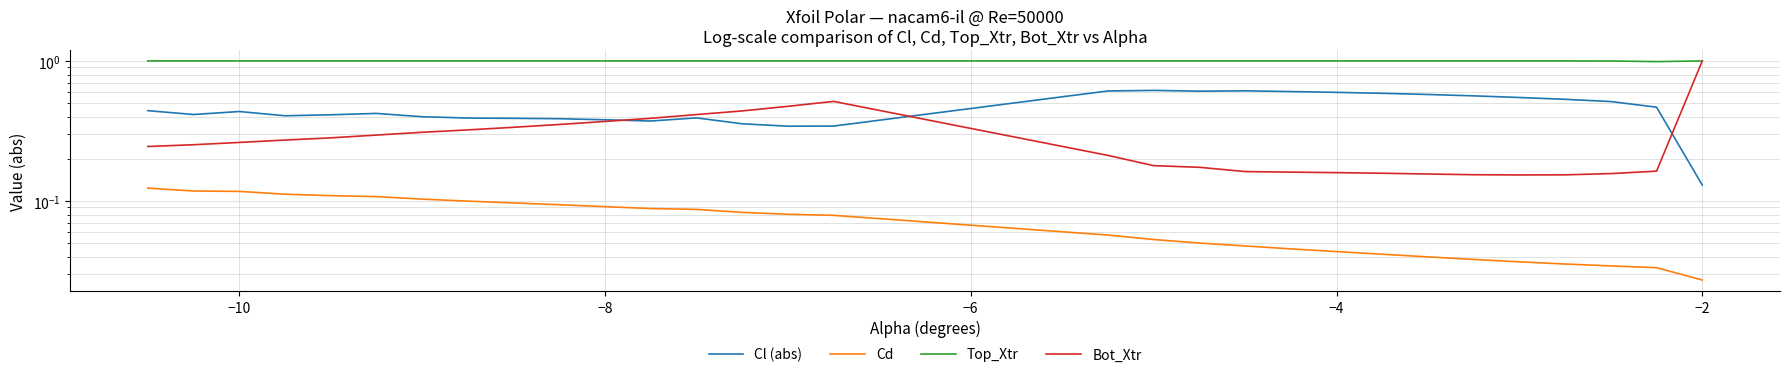

What are all the series names shown in the legend?

Cl (abs), Cd, Top_Xtr, Bot_Xtr